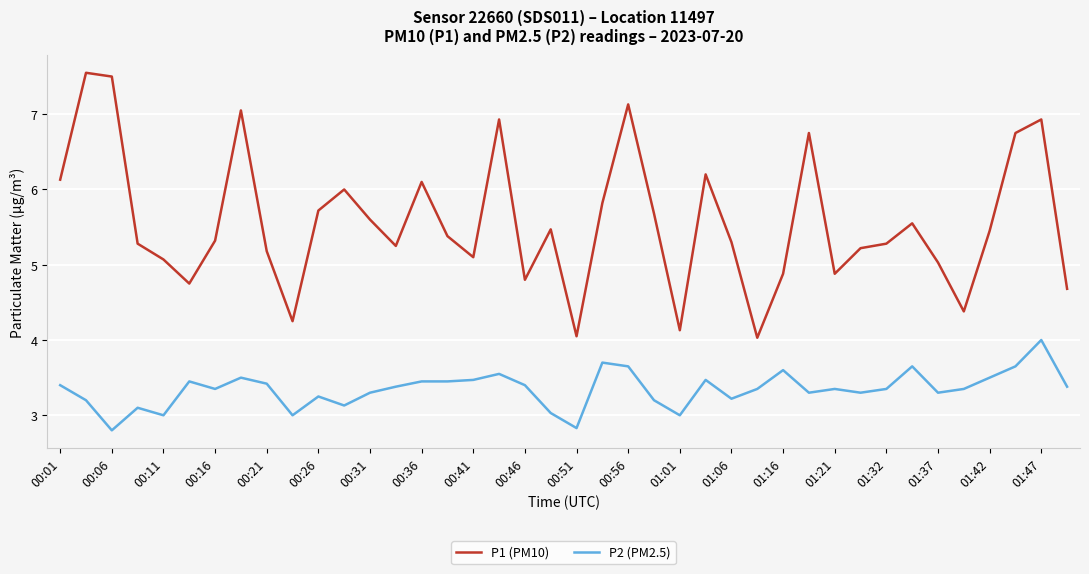

Which series has the largest range (max minus min)?

P1 (PM10)